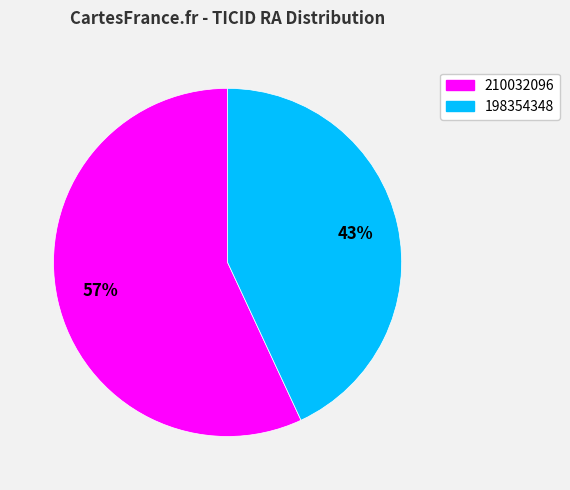

Approximately how many times larger is the value at 210032096 compared to 198354348?

1.3